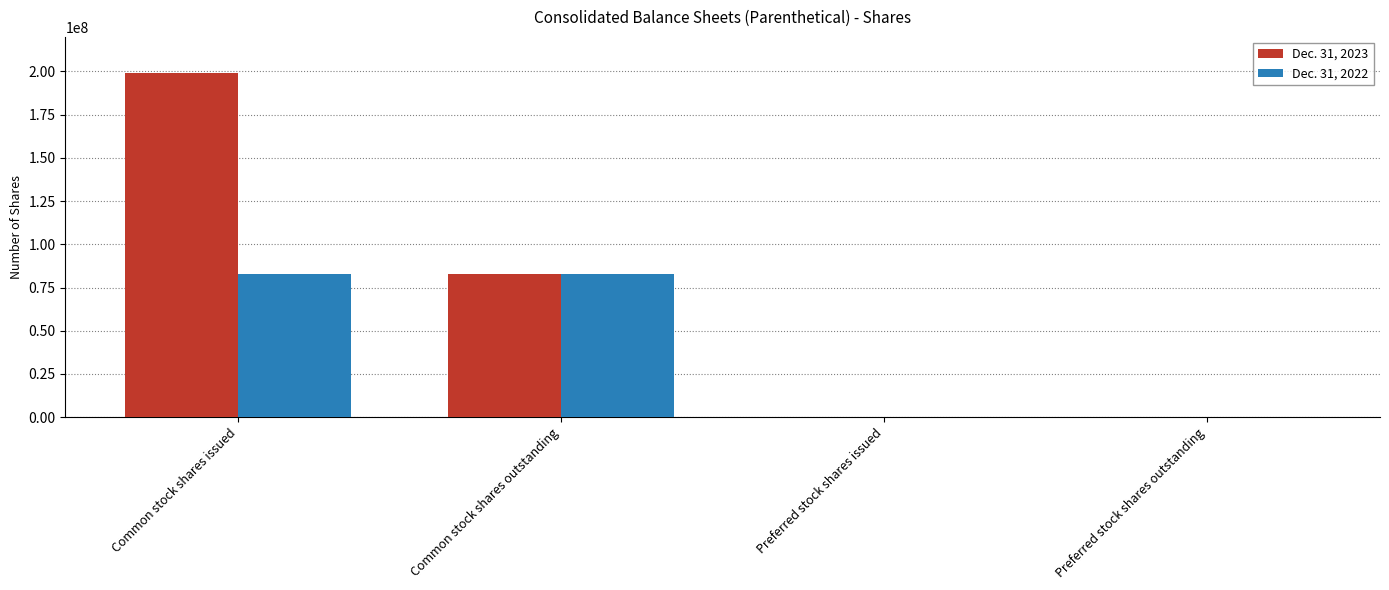

Count the number of categories in the chart.

4